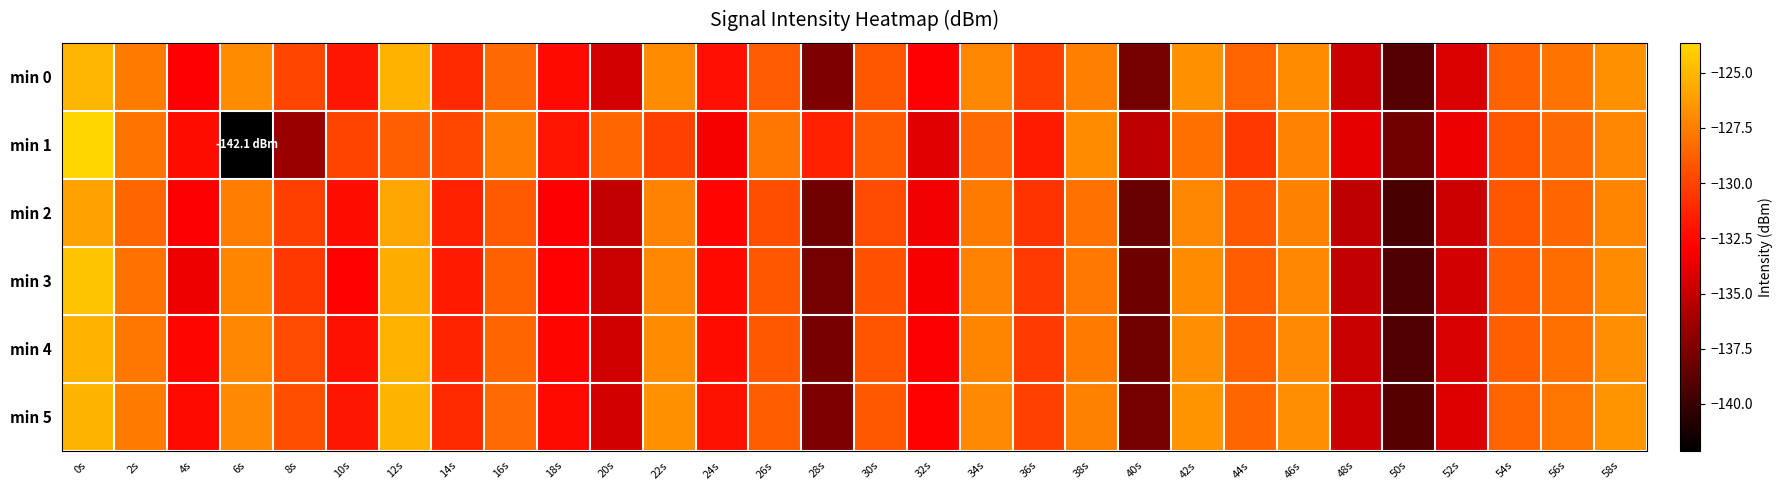

Count the number of categories in the chart.

30